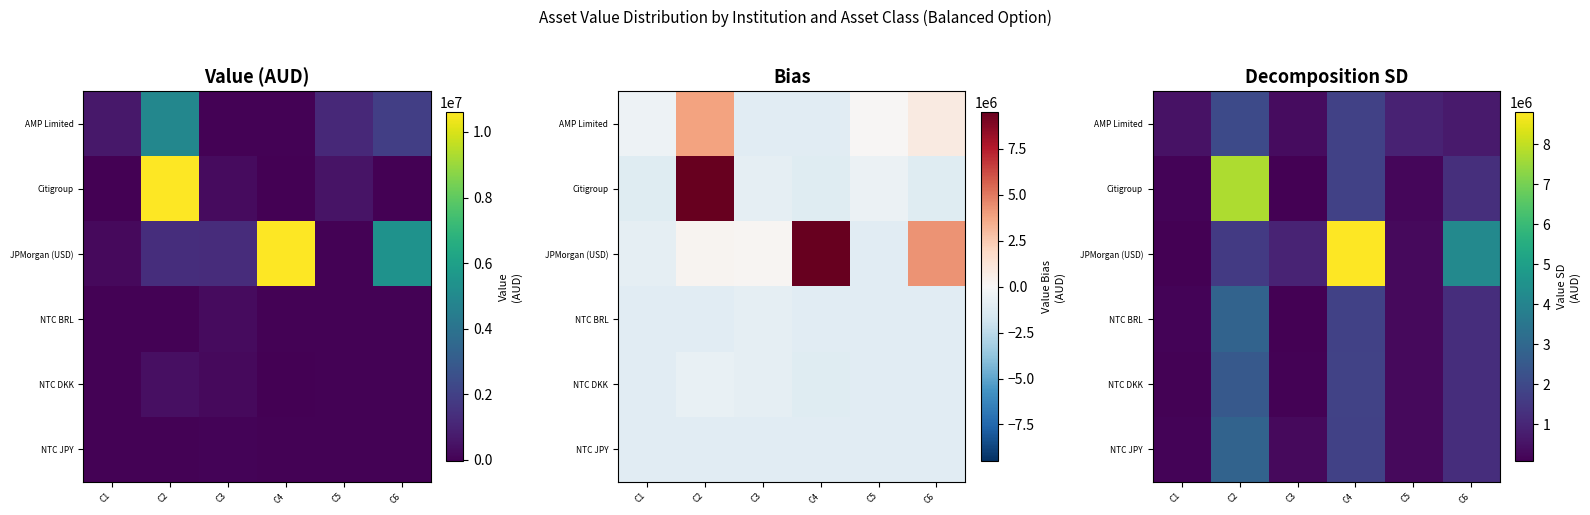

Where does the AMP Limited series first go above 915863?

C2